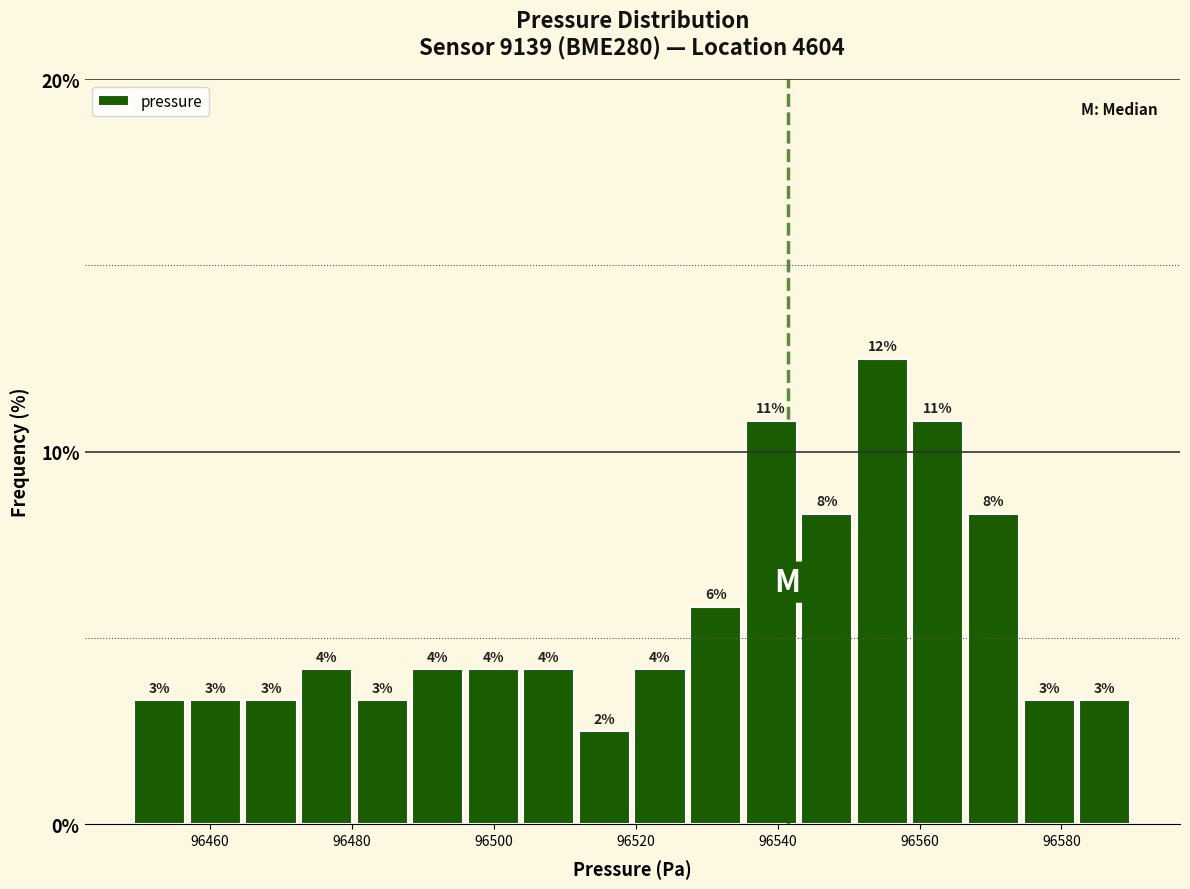

Around what value on the x-axis is the tallest bar? Give the approximate position of its centre, as read against the axis.

96554